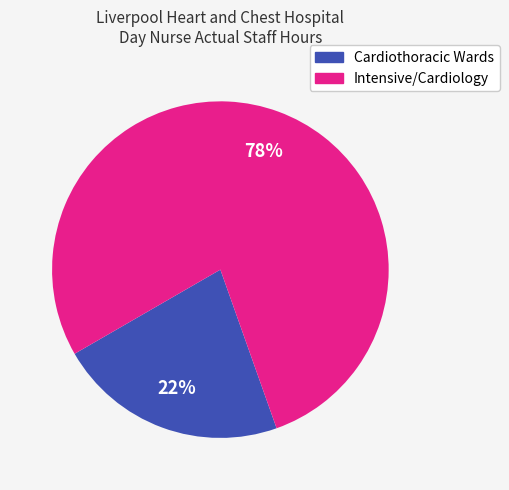

To the nearest percent, what is the average slice percentage?

50%